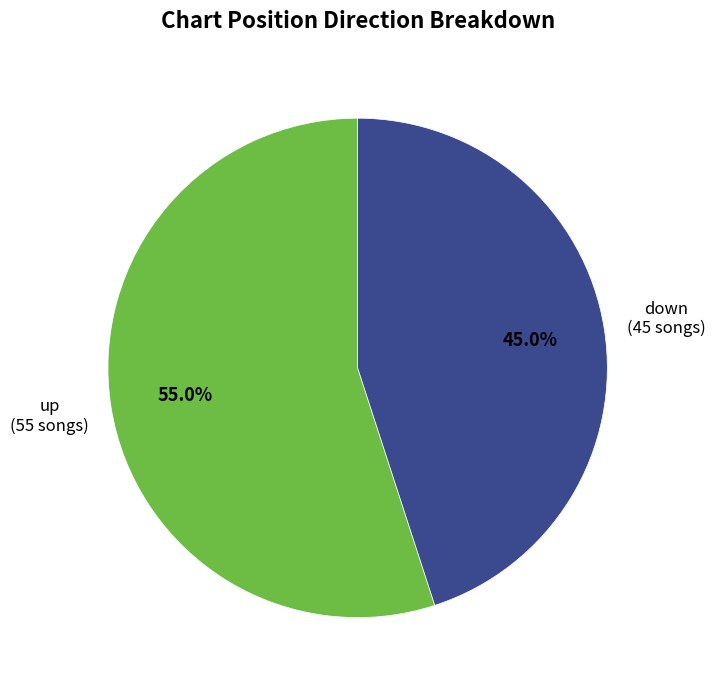

Which has a higher value, up or down?

up